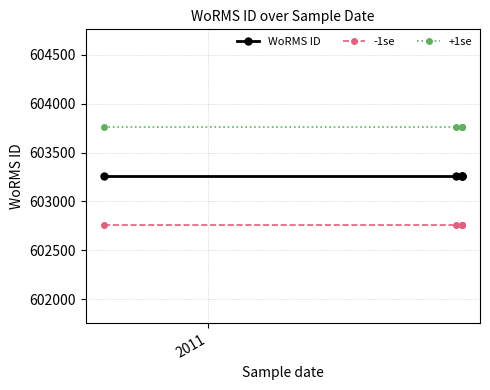

Reading left to right, transcribe all the data shown in this chart.

WoRMS ID: 603258	603258	603258	603258	603258
-1se: 602758	602758	602758	602758	602758
+1se: 603758	603758	603758	603758	603758